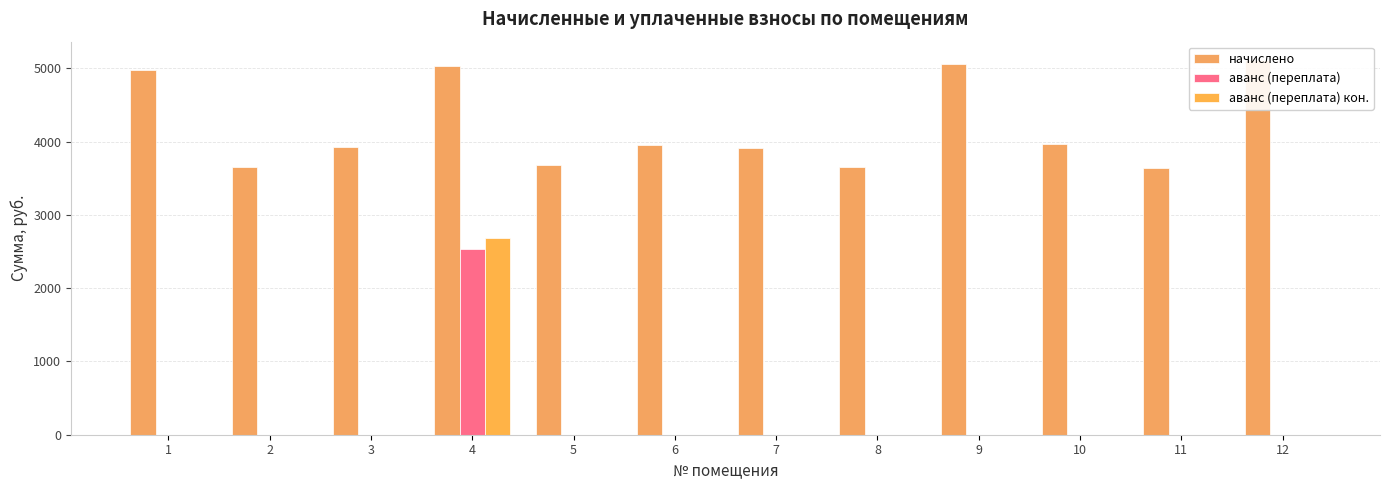

What is the difference between the highest and lowest values at 1?

4971.0